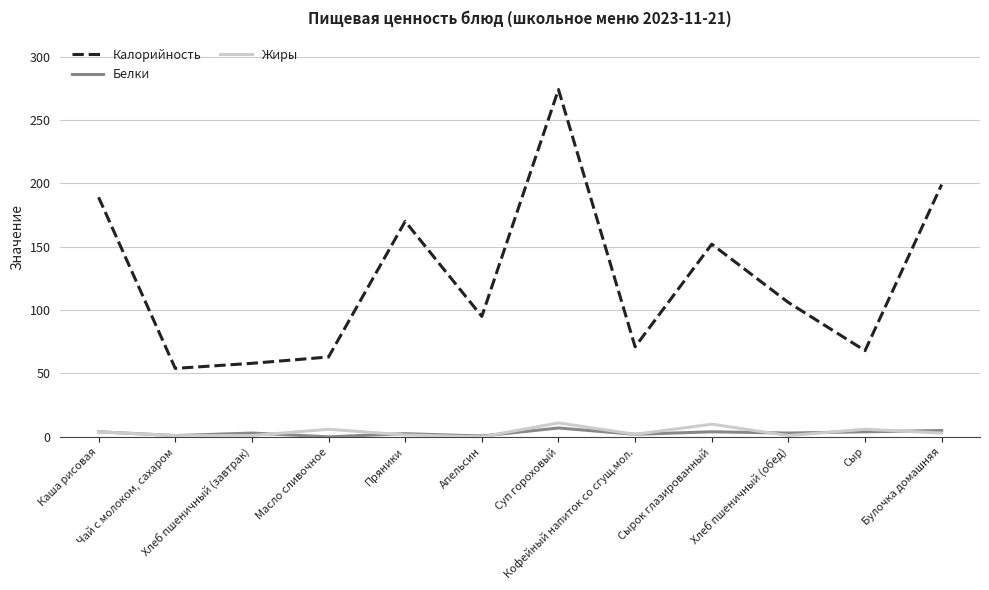

The Калорийность series shows 125.9 at Суп гороховый. True or false?

False